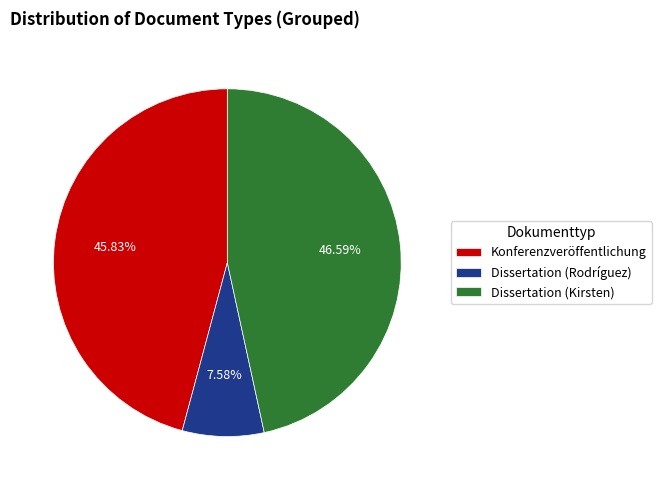

To the nearest percent, what is the difference between the largest and smallest slice percentages?

39%